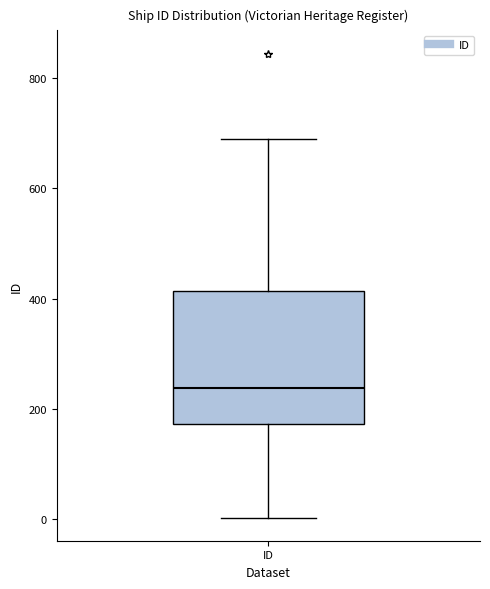

Where does the lower whisker of the box for ID end on the y-axis? The values are not printed on the chart, so give them approximately, as read against the axis.

0